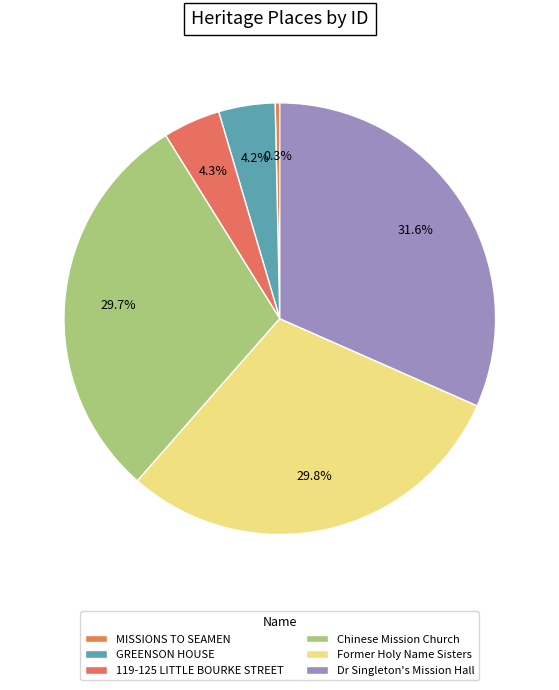

Approximately how many times larger is the value at Dr Singleton's Mission Hall compared to GREENSON HOUSE?

7.5